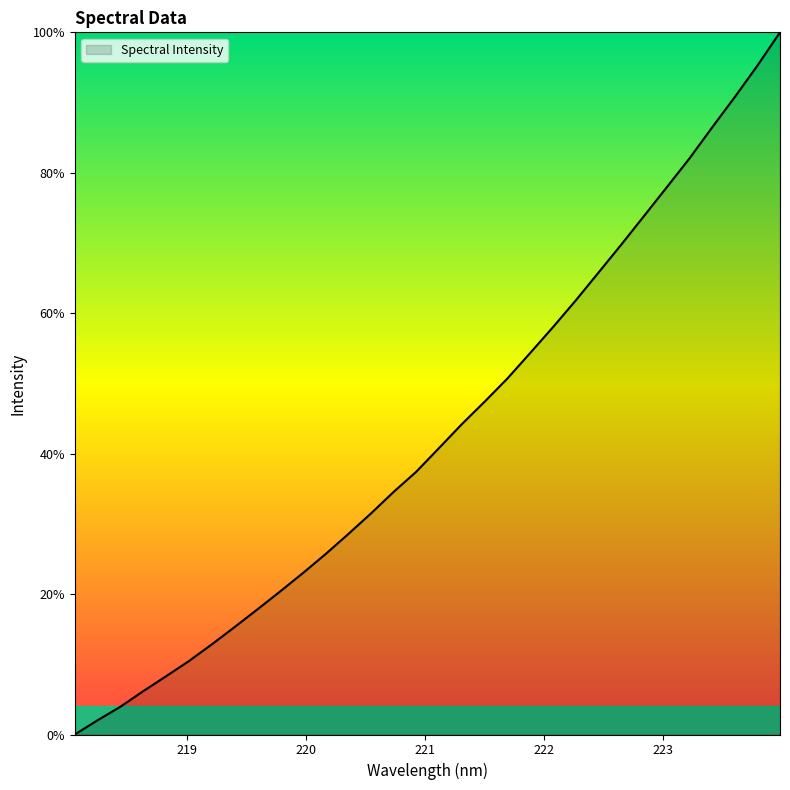

What is the maximum value shown in the chart?

100.0